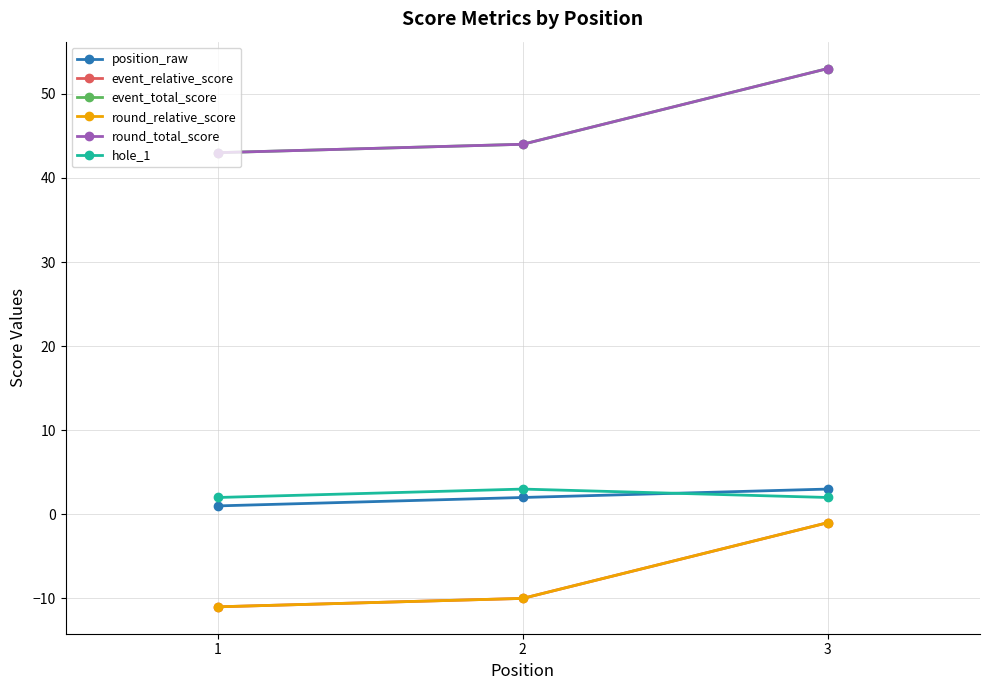

Does the chart have visible grid lines?

Yes